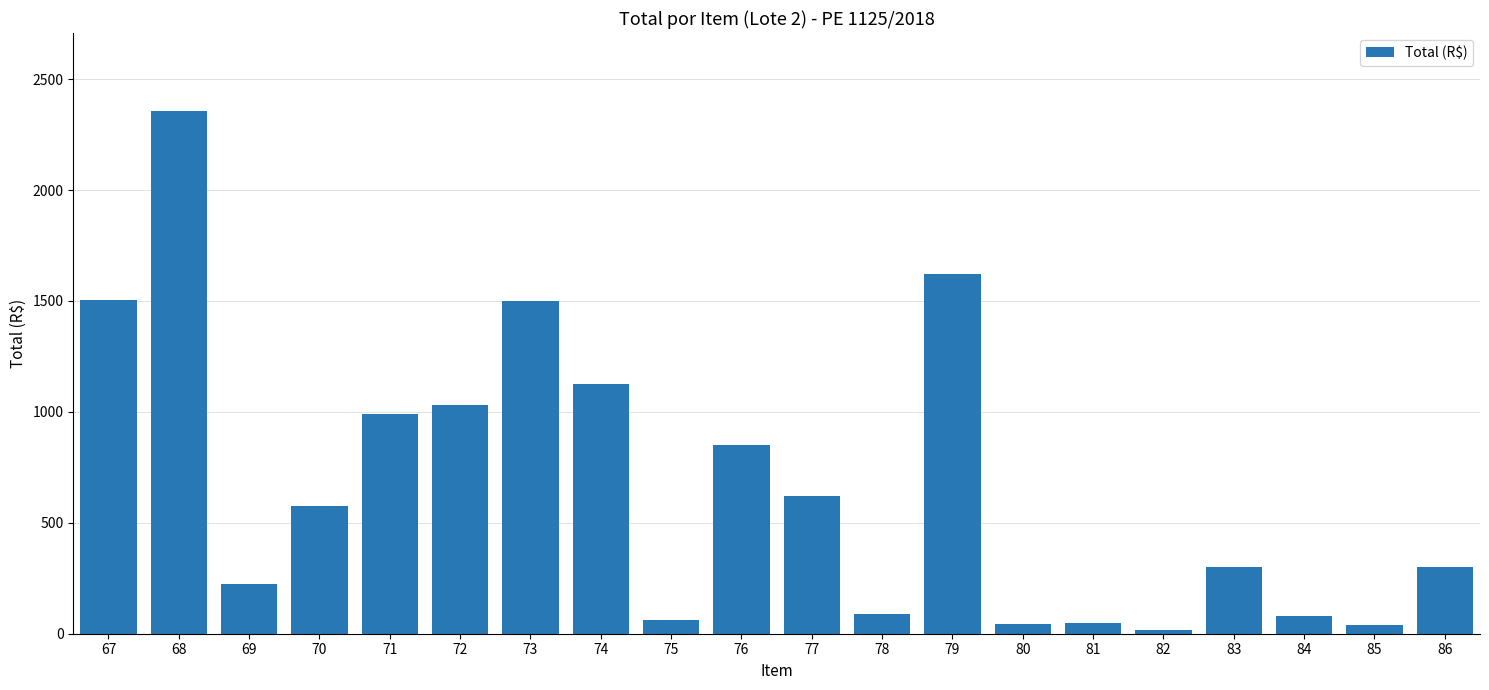

The chart shows a value of 1504.7 at 67. True or false?

True